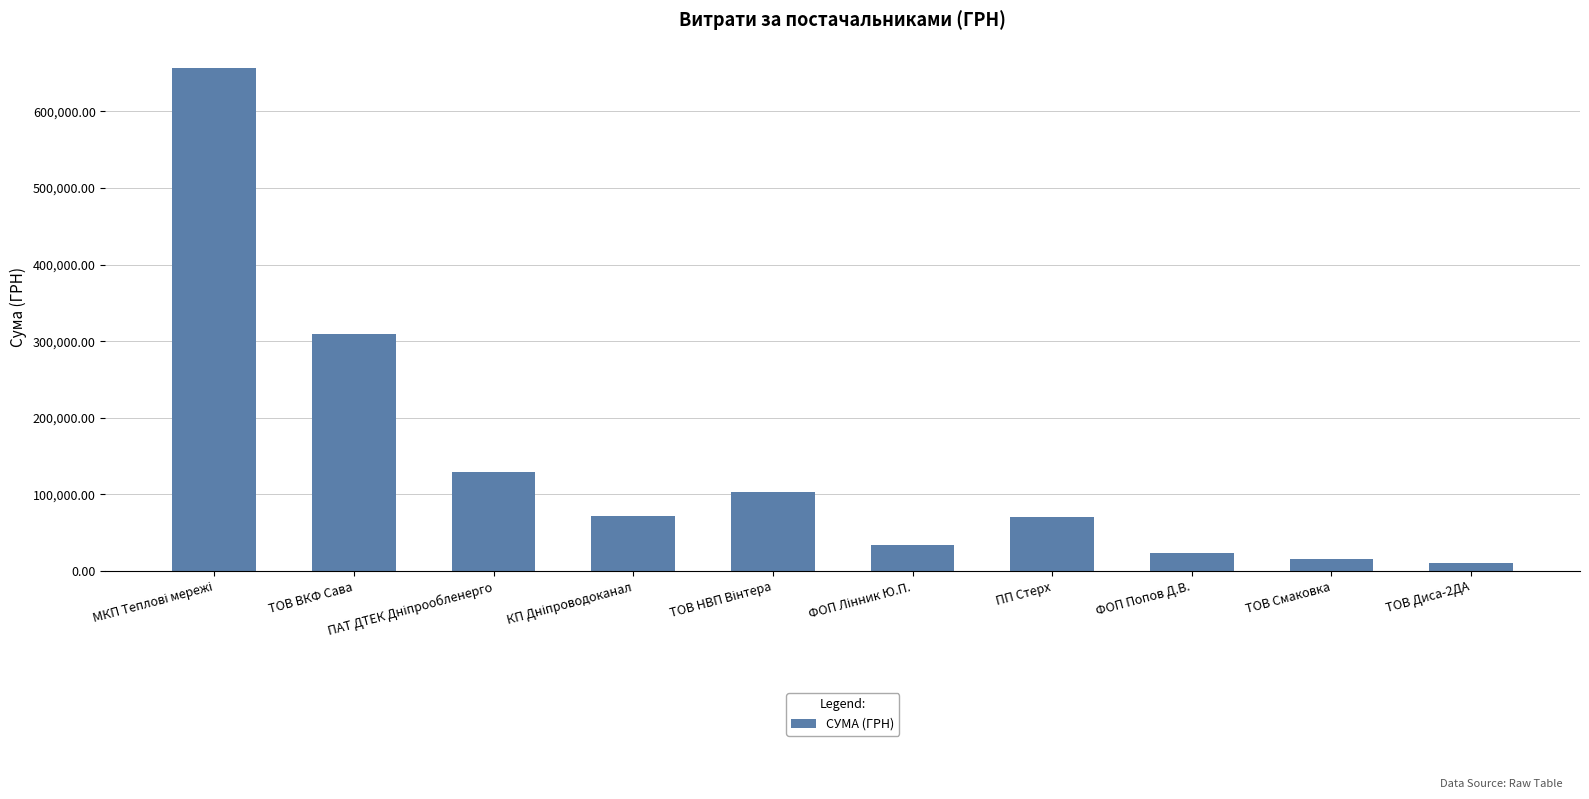

The chart shows a value of 309055.1 at ТОВ ВКФ Сава. True or false?

True